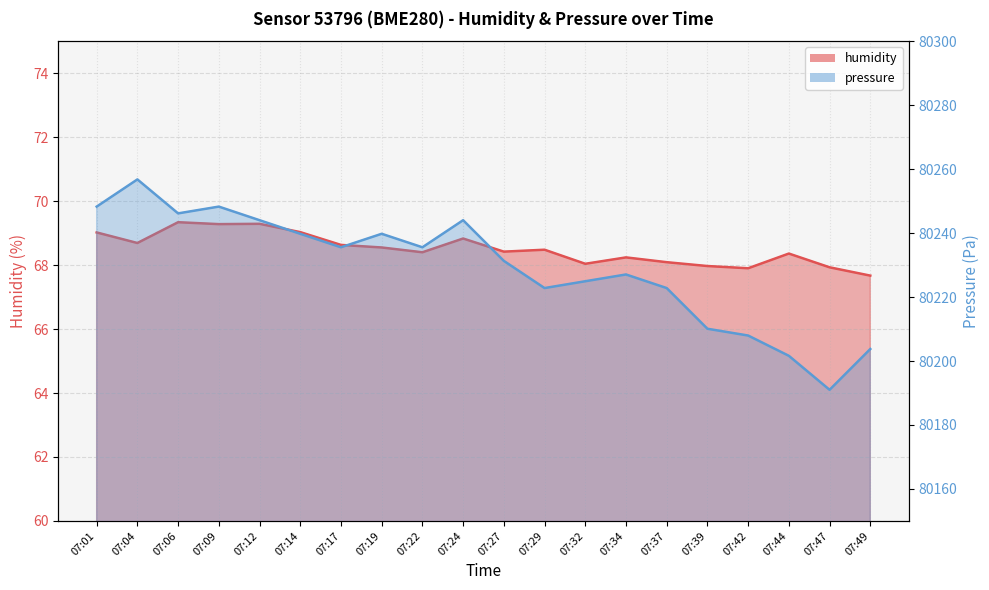

What is the total value across all series at 07:42?

80275.9